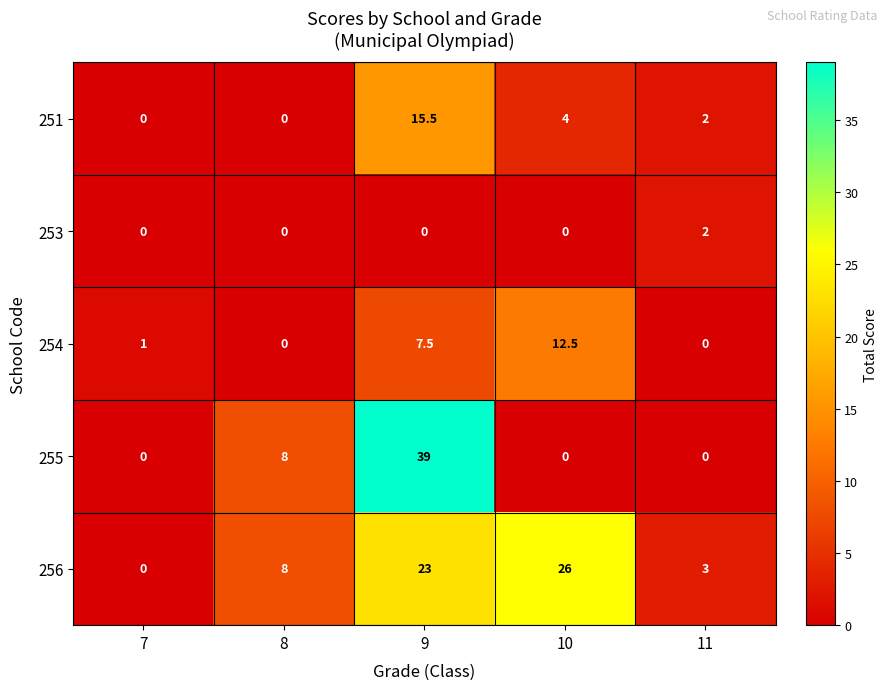

Reading left to right, what are all the values shown in this chart?

251: 0.0	0.0	15.5	4.0	2.0
253: 0.0	0.0	0.0	0.0	2.0
254: 1.0	0.0	7.5	12.5	0.0
255: 0.0	8.0	39.0	0.0	0.0
256: 0.0	8.0	23.0	26.0	3.0